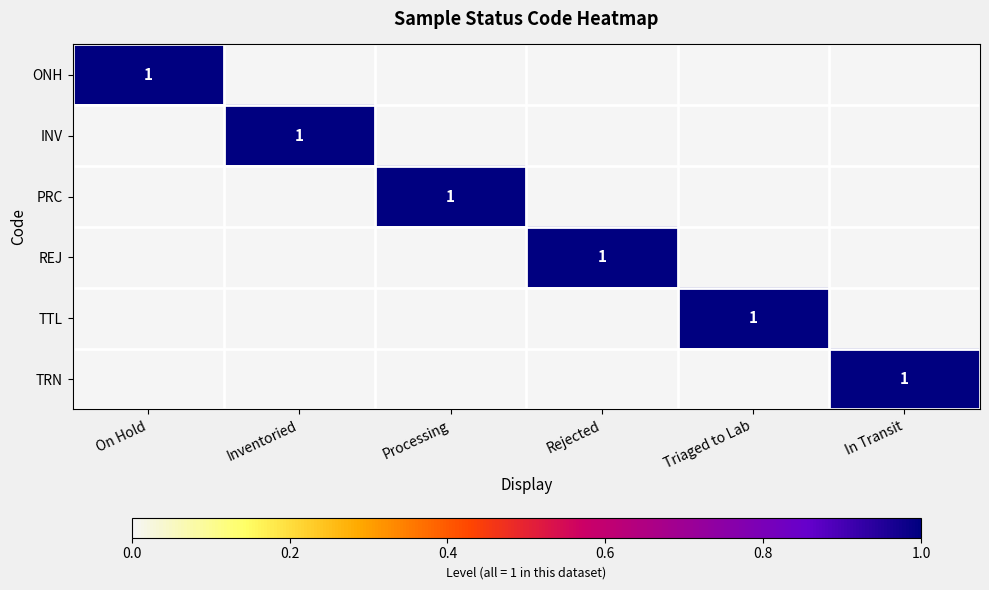

True or false: TRN has a value of 1 at In Transit.

True